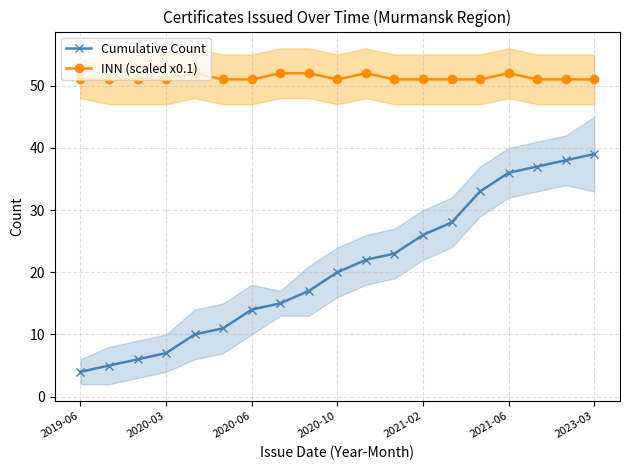

True or false: INN (scaled x0.1) and Cumulative Count cross at least once.

False